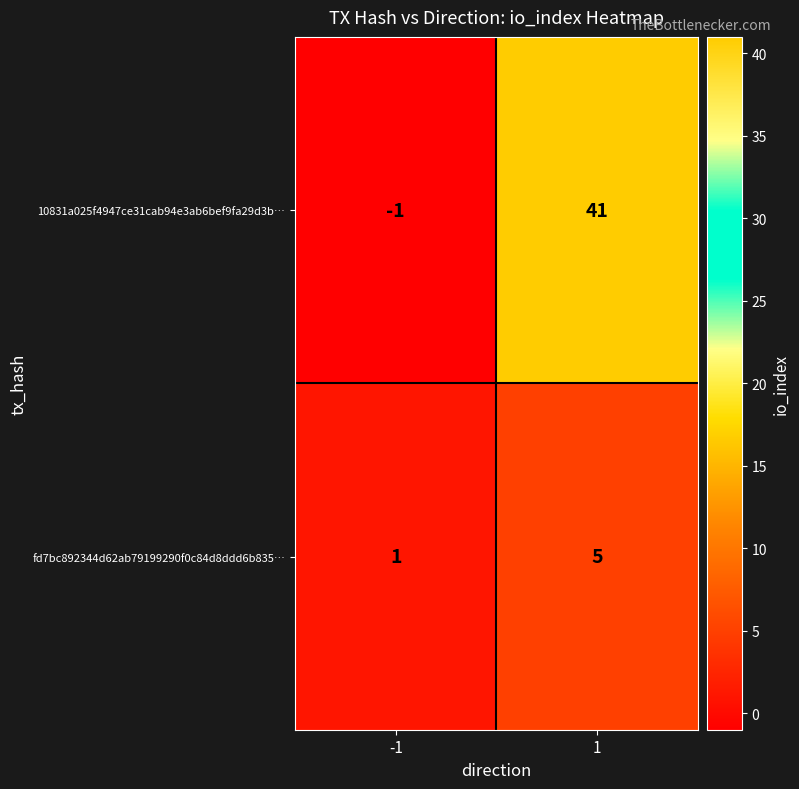

Reading left to right, transcribe all the data shown in this chart.

10831a025f4947ce31cab94e3ab6bef9fa29d3b…: -1	41
fd7bc892344d62ab79199290f0c84d8ddd6b835…: 1	5